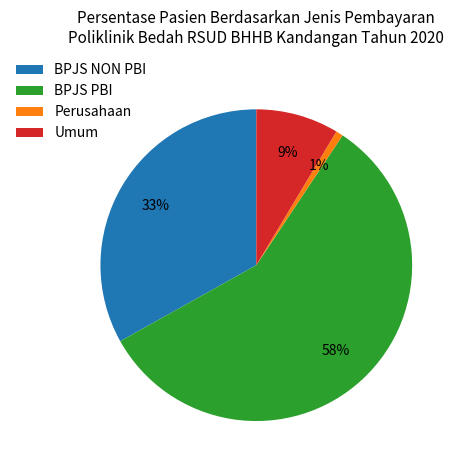

Is the sum of Umum and BPJS NON PBI greater than half?

No